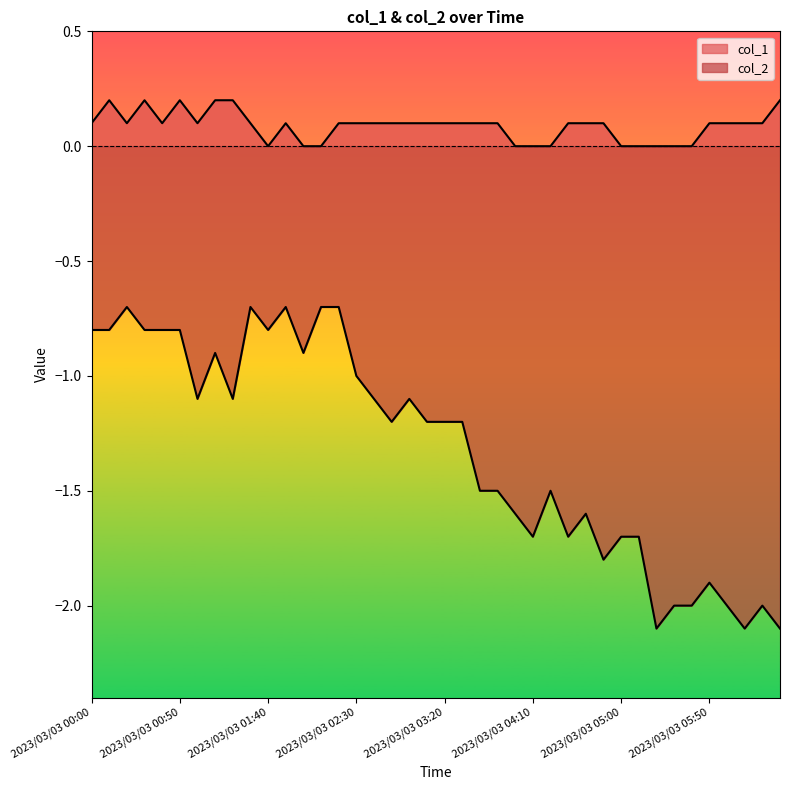

How many lines are shown in the chart?

2